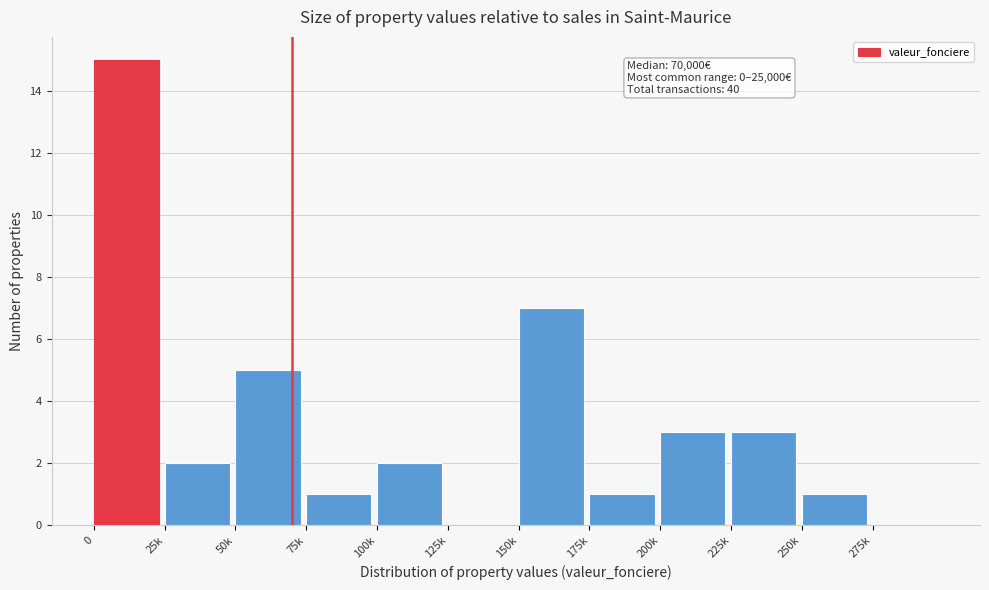

Reading left to right, what are all the values shown in this chart?

0=15	25k=2	50k=5	75k=1	100k=2	125k=0	150k=7	175k=1	200k=3	225k=3	250k=1	275k=0